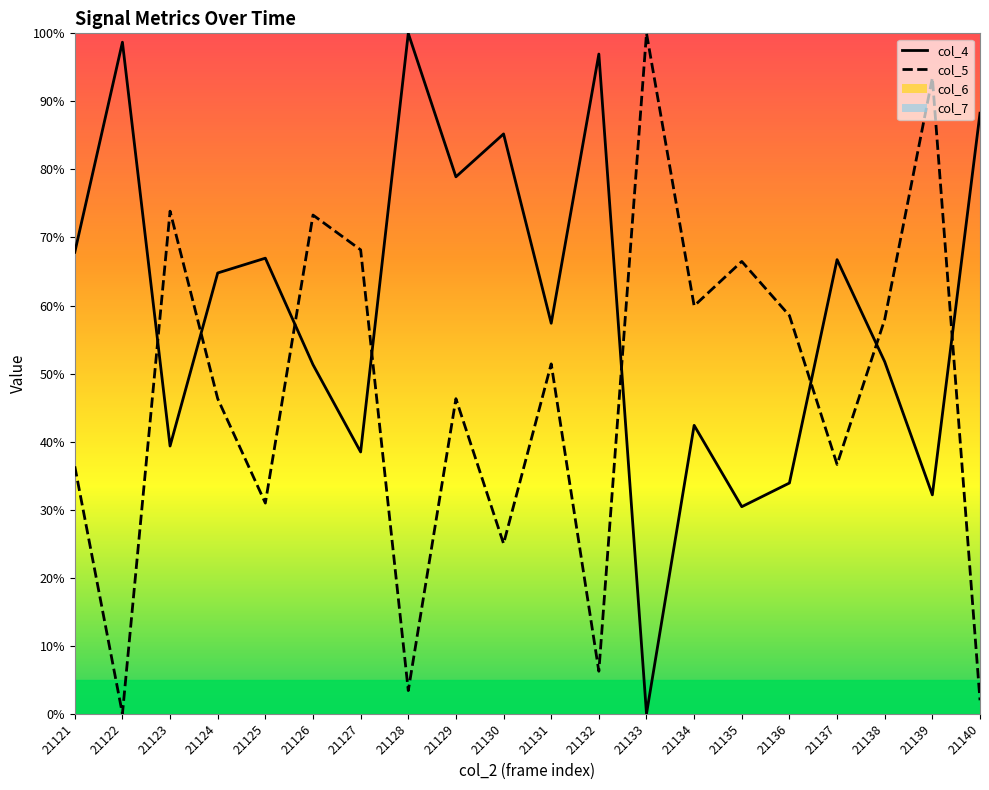

What is the maximum value shown in the chart?

100.0